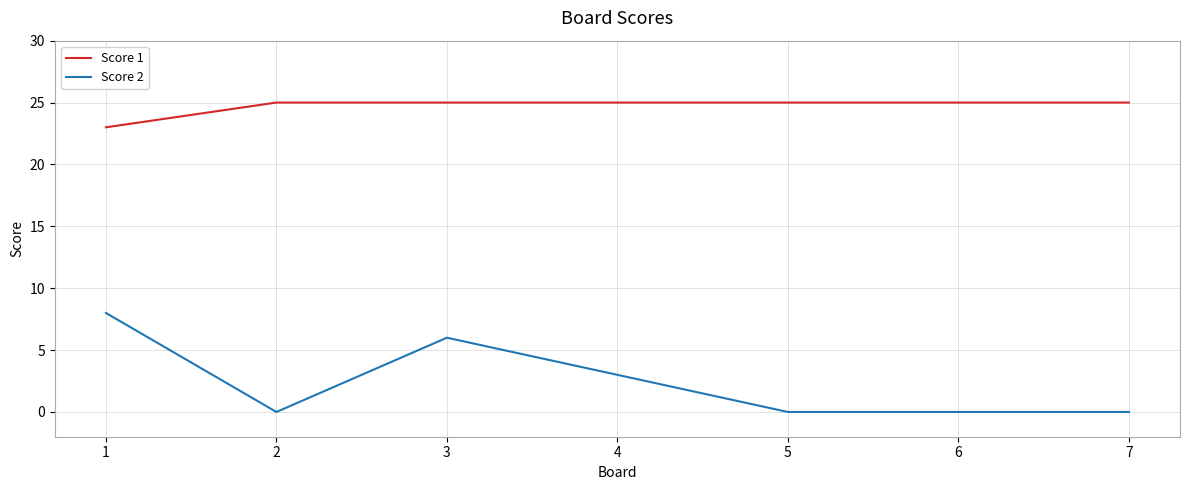

True or false: Score 1 and Score 2 intersect in this chart.

False